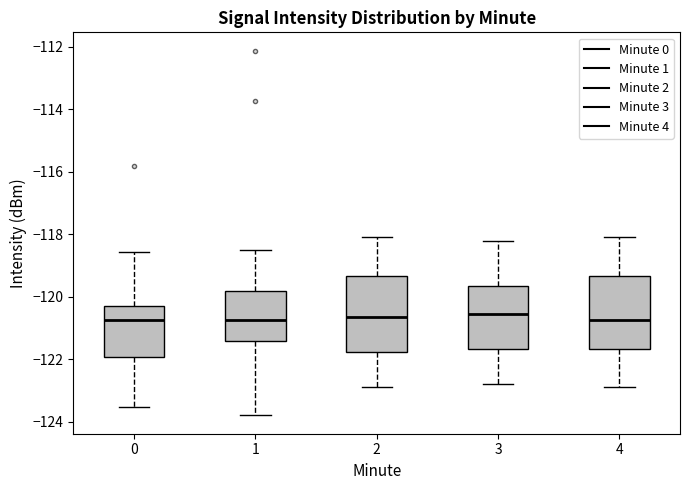

Reading left to right, transcribe this box plot: for each box, give where its median line is, the range the box spans, and where its two whiskers end, as read against the y-axis. The values are not printed on the chart, so give them approximately, as read against the axis.

0: median -120.8, box -122.0 to -120.2, whiskers -123.6 to -118.6
1: median -120.8, box -121.4 to -119.8, whiskers -123.8 to -118.4
2: median -120.6, box -121.8 to -119.4, whiskers -122.8 to -118.0
3: median -120.6, box -121.6 to -119.6, whiskers -122.8 to -118.2
4: median -120.8, box -121.6 to -119.4, whiskers -122.8 to -118.0